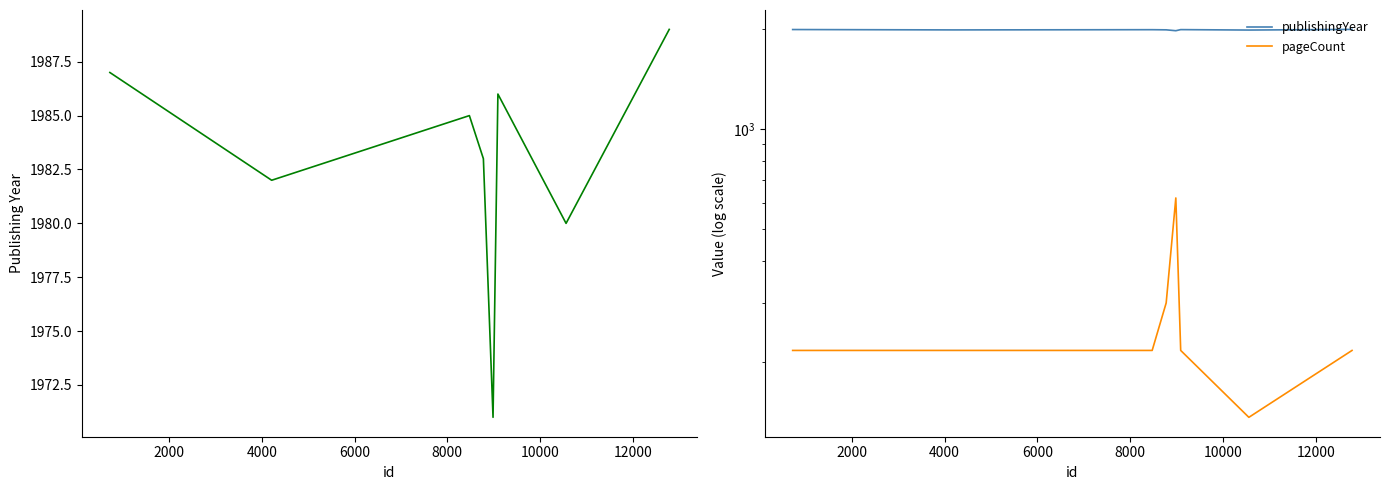

True or false: pageCount and publishingYear intersect in this chart.

False